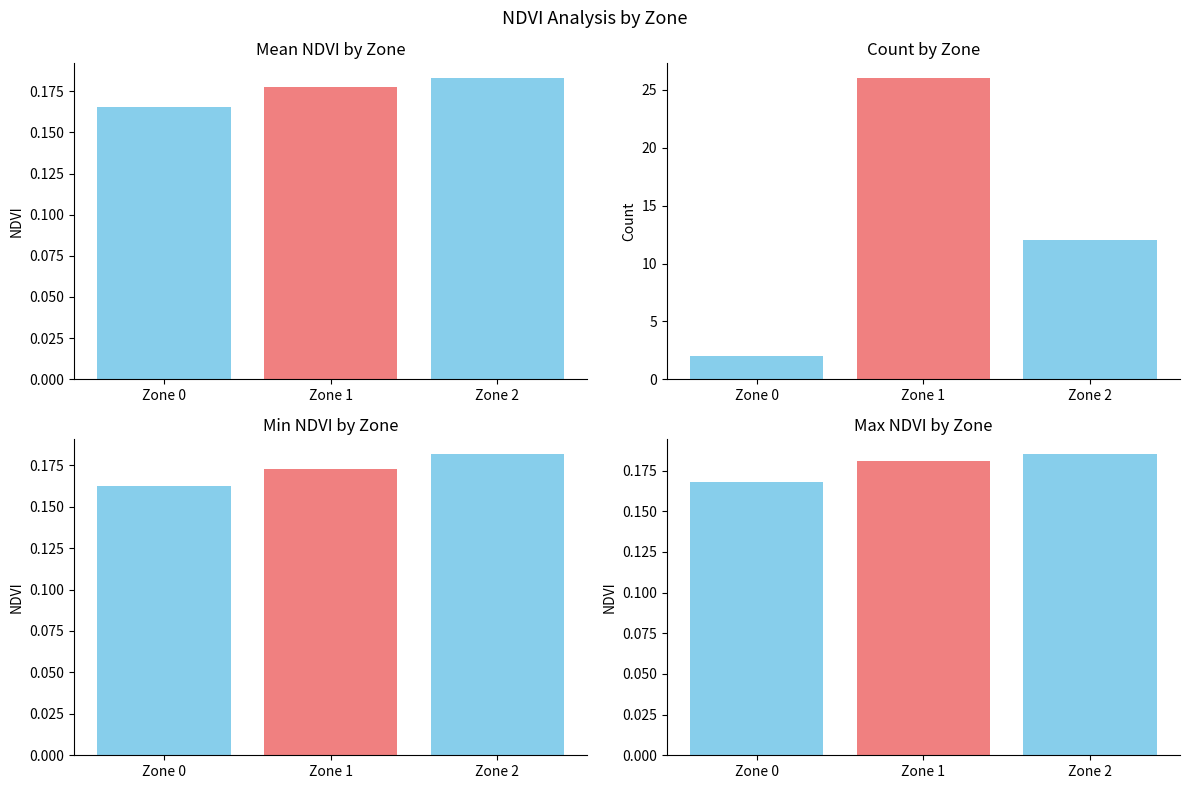

List the labels in order of value, smallest first.

Zone 0, Zone 1, Zone 2